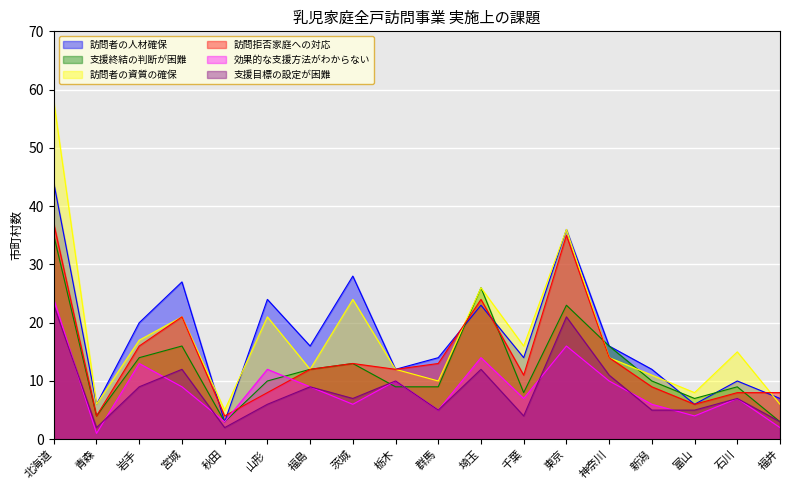

True or false: 訪問者の人材確保 and 支援目標の設定が困難 cross at least once.

False